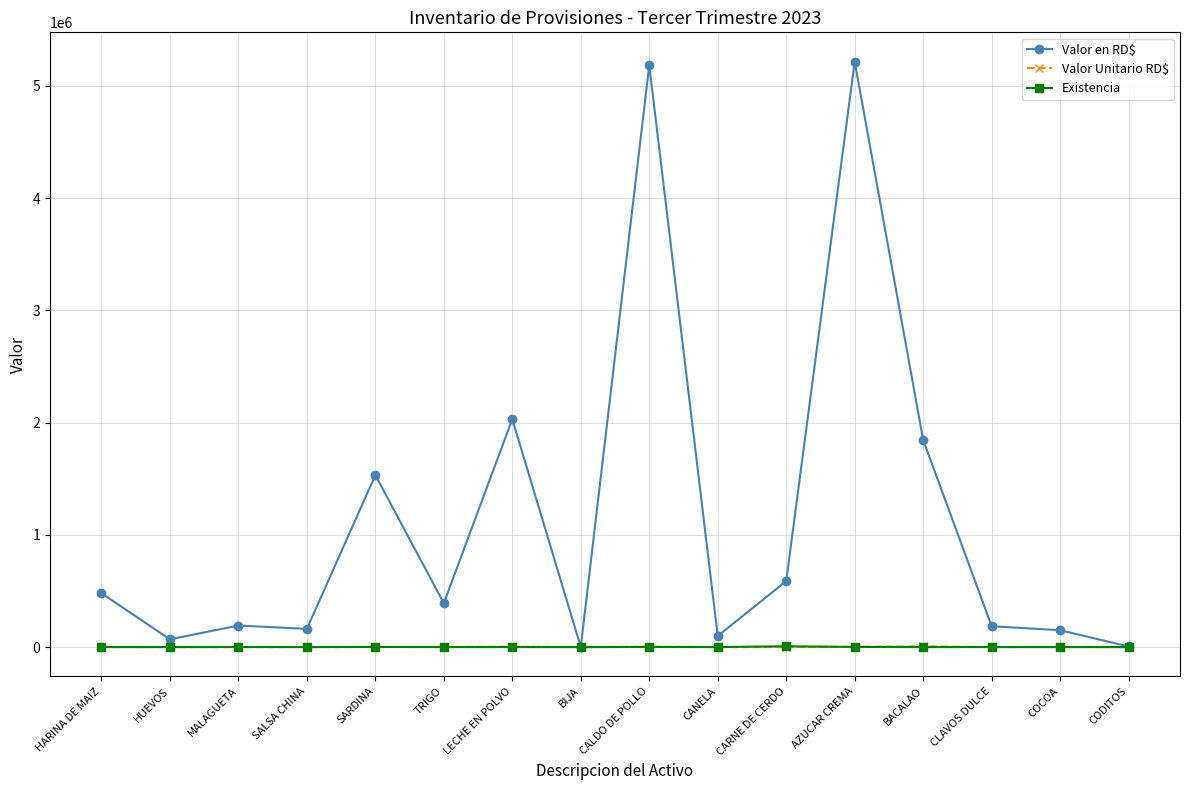

True or false: Valor en RD$ has more than 1 points higher than both neighbors.

True